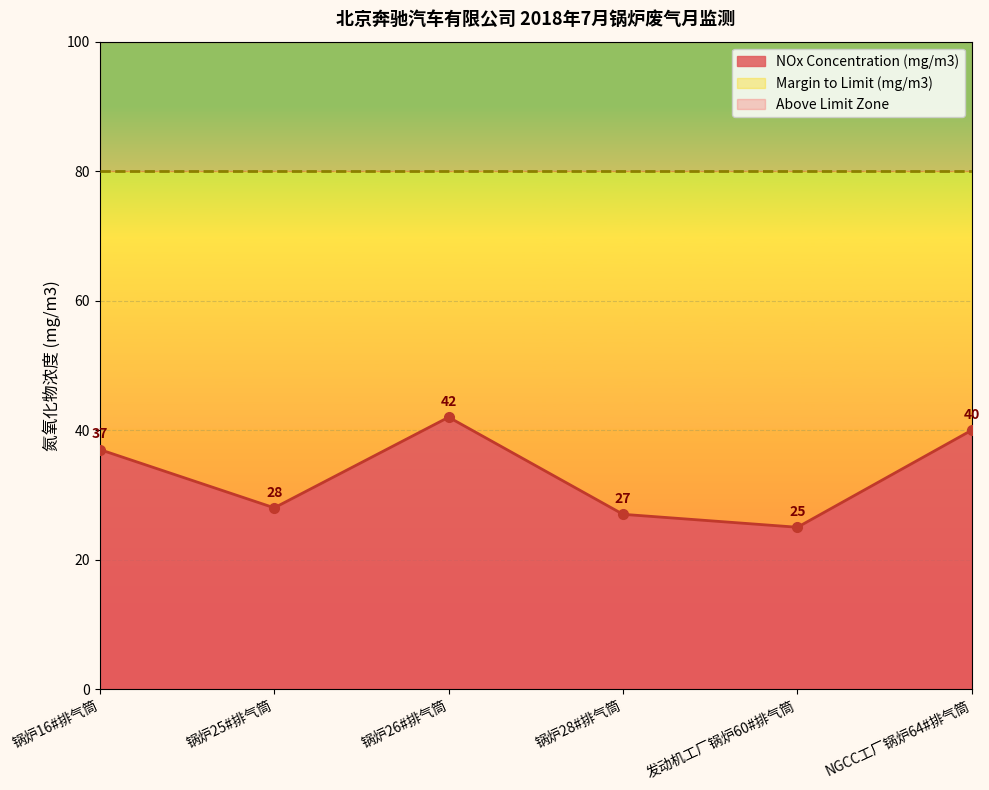

How many points are higher than both their immediate neighbors (excluding endpoints)?

1